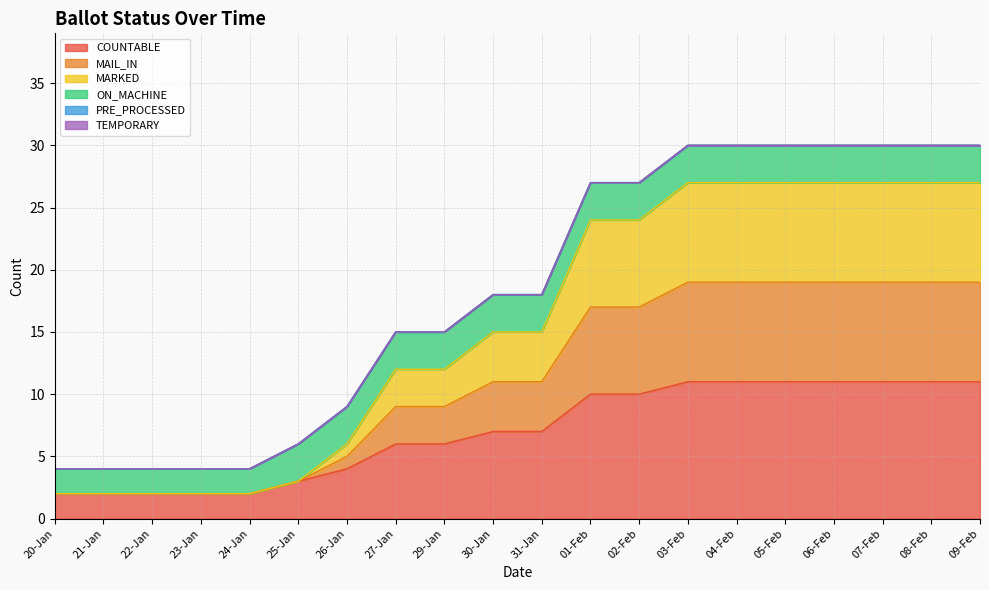

Does the chart have visible grid lines?

Yes